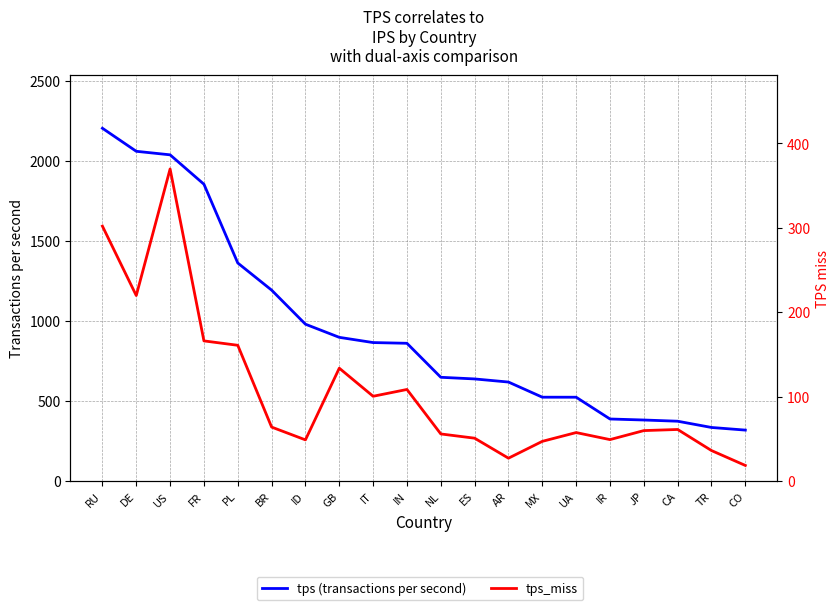

List the series in order of their overall mean, highest first.

tps (transactions per second), tps_miss